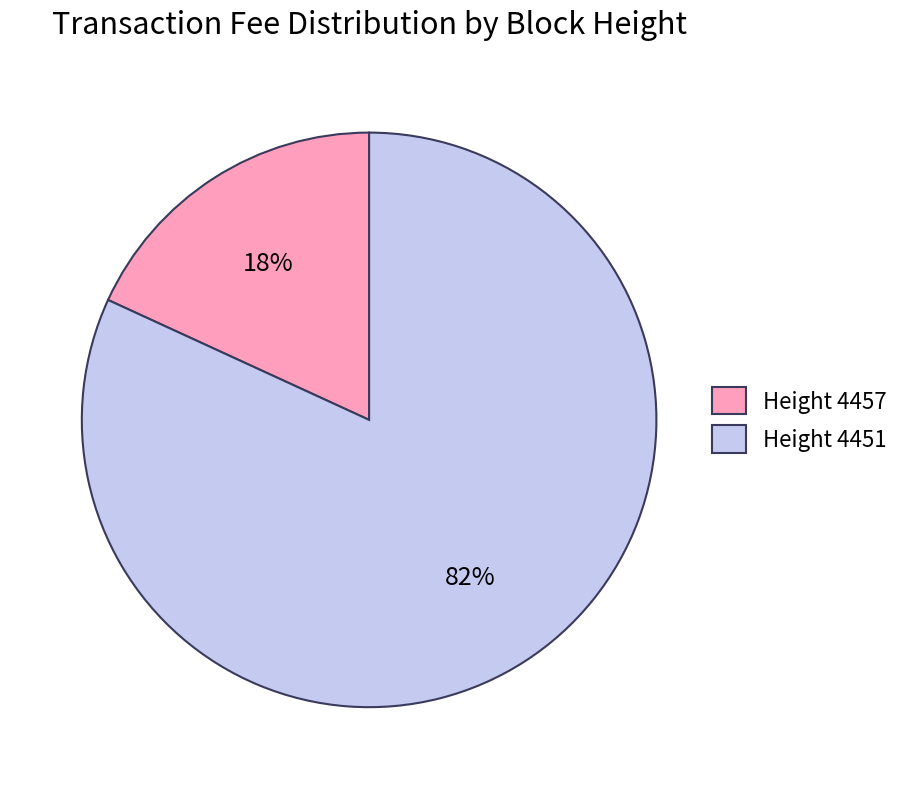

Between Height 4451 and Height 4457, which is larger?

Height 4451